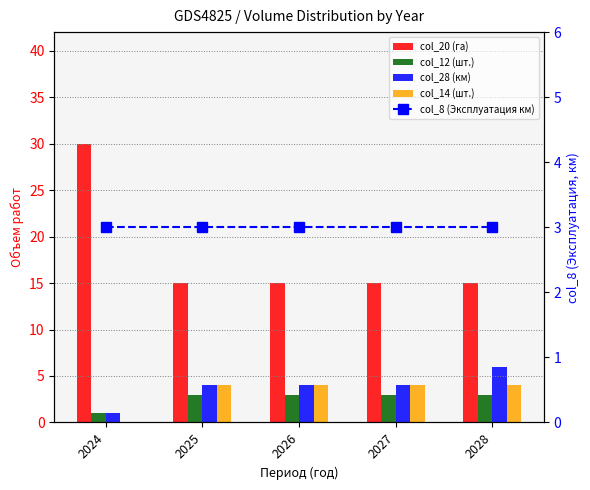

What is the highest value of the col_20 (га) series?

30